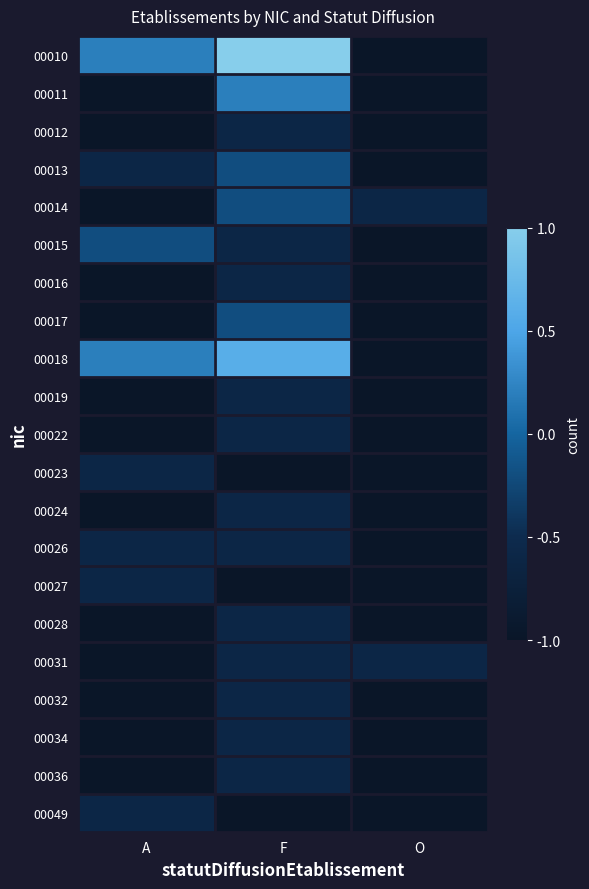

What is the total value across all series at O?

-20.2